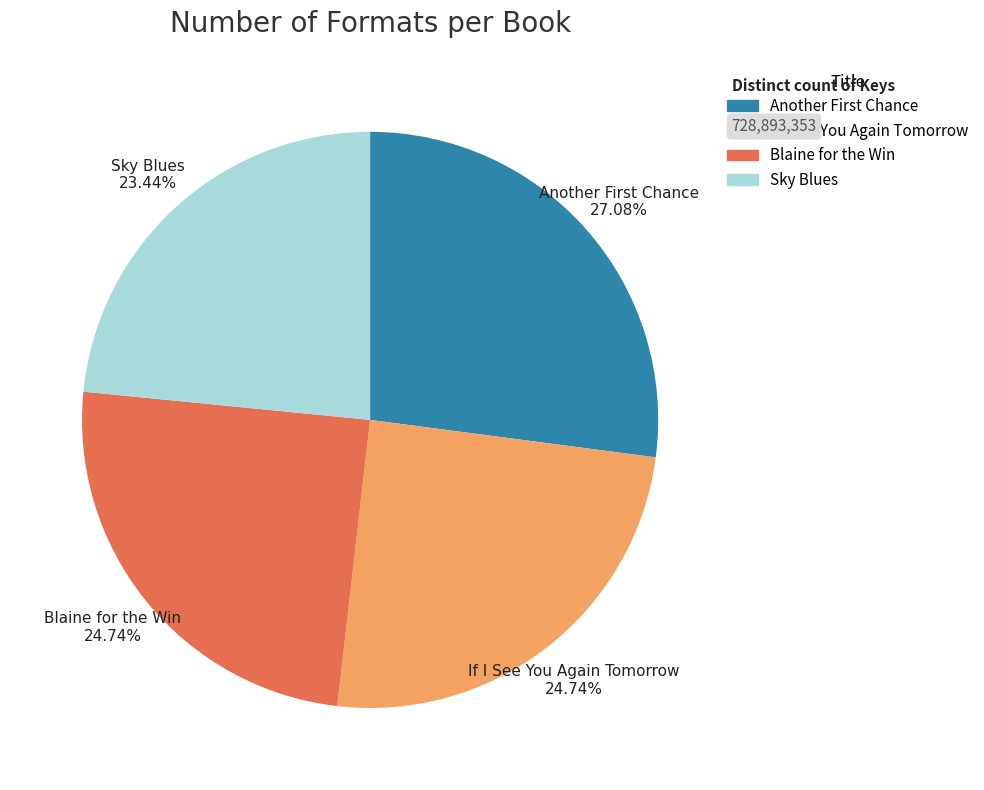

Which slice is the smallest?

Sky Blues